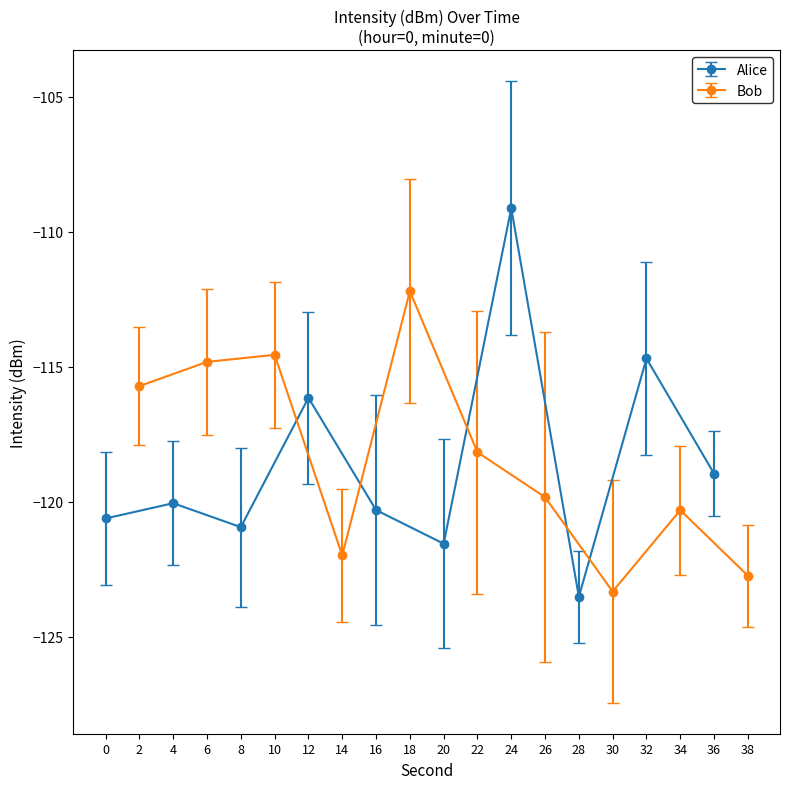

Reading right to left, transcribe all the data shown in this chart.

intensity(dBm): -122.7	-119.0	-120.3	-114.7	-123.3	-123.5	-119.8	-109.1	-118.2	-121.6	-112.2	-120.3	-122.0	-116.2	-114.6	-120.9	-114.8	-120.1	-115.7	-120.6
second: 38.0	36.0	34.0	32.0	30.0	28.0	26.0	24.0	22.0	20.0	18.0	16.0	14.0	12.0	10.0	8.0	6.0	4.0	2.0	0.0